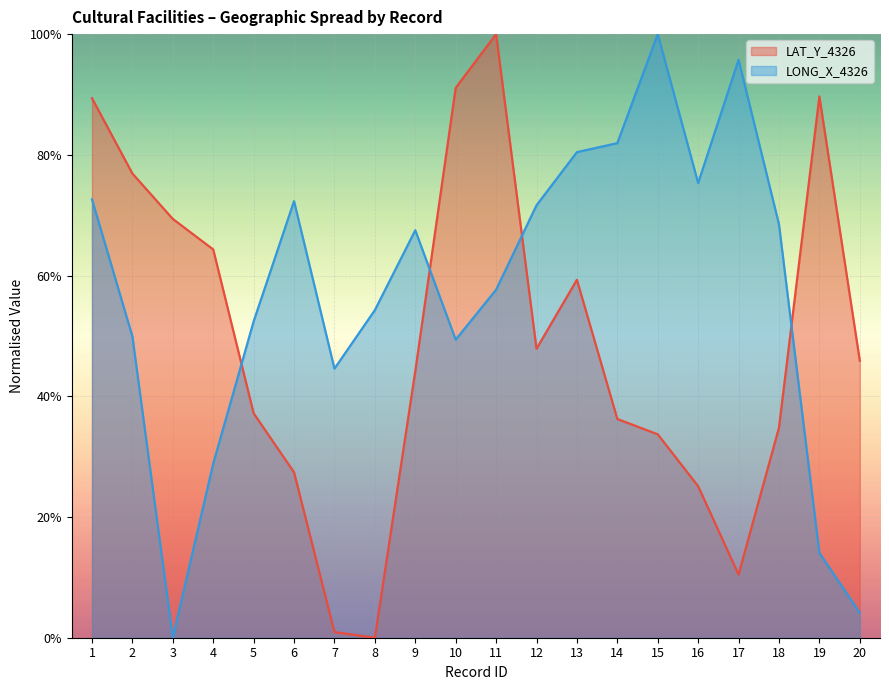

What is the value of the LAT_Y_4326 point at the 1st from the left?

0.9